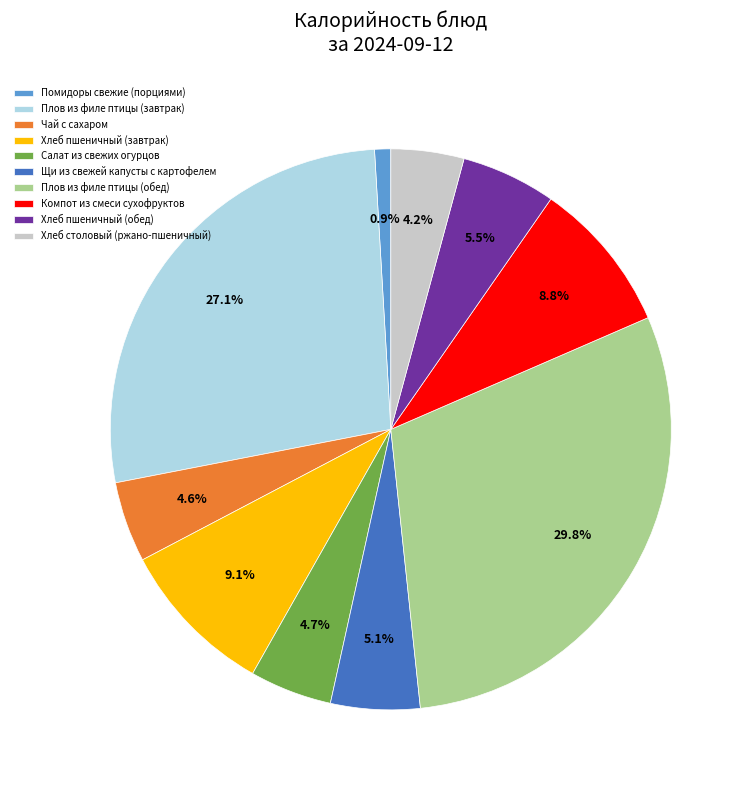

What is the ratio of the value at Плов из филе птицы (завтрак) to the value at Плов из филе птицы (обед)?

0.9